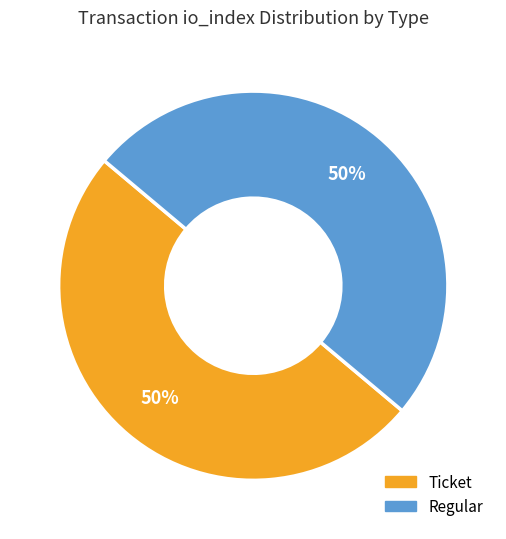

To the nearest percent, what is the average slice percentage?

50%